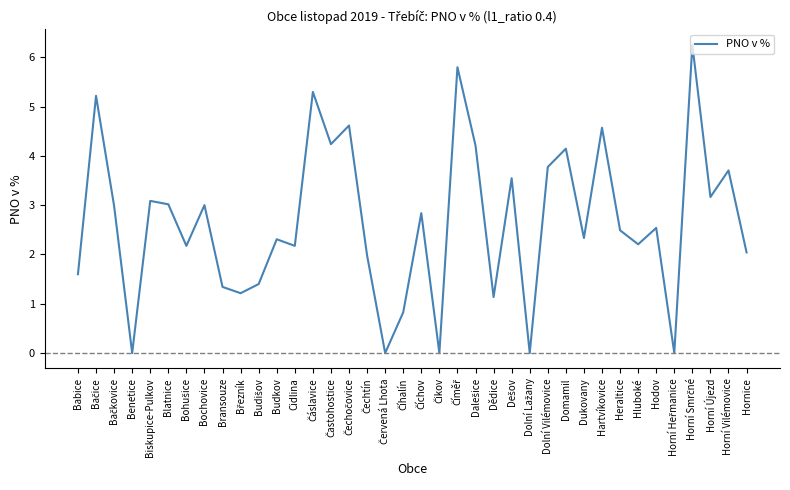

Is it true that the value at Biskupice-Pulkov is 3.1?

True